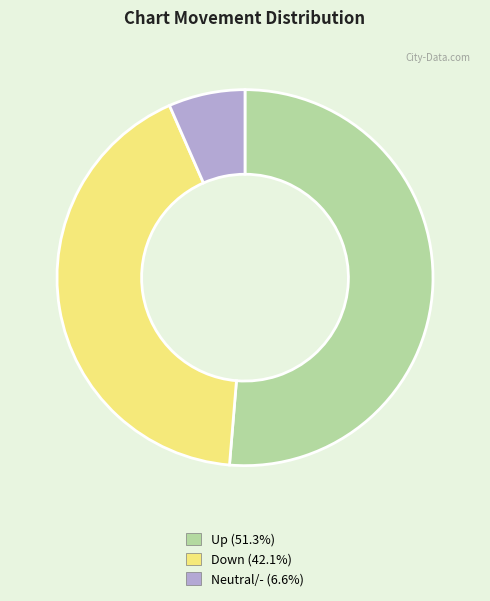

Does any single category account for the majority?

Yes